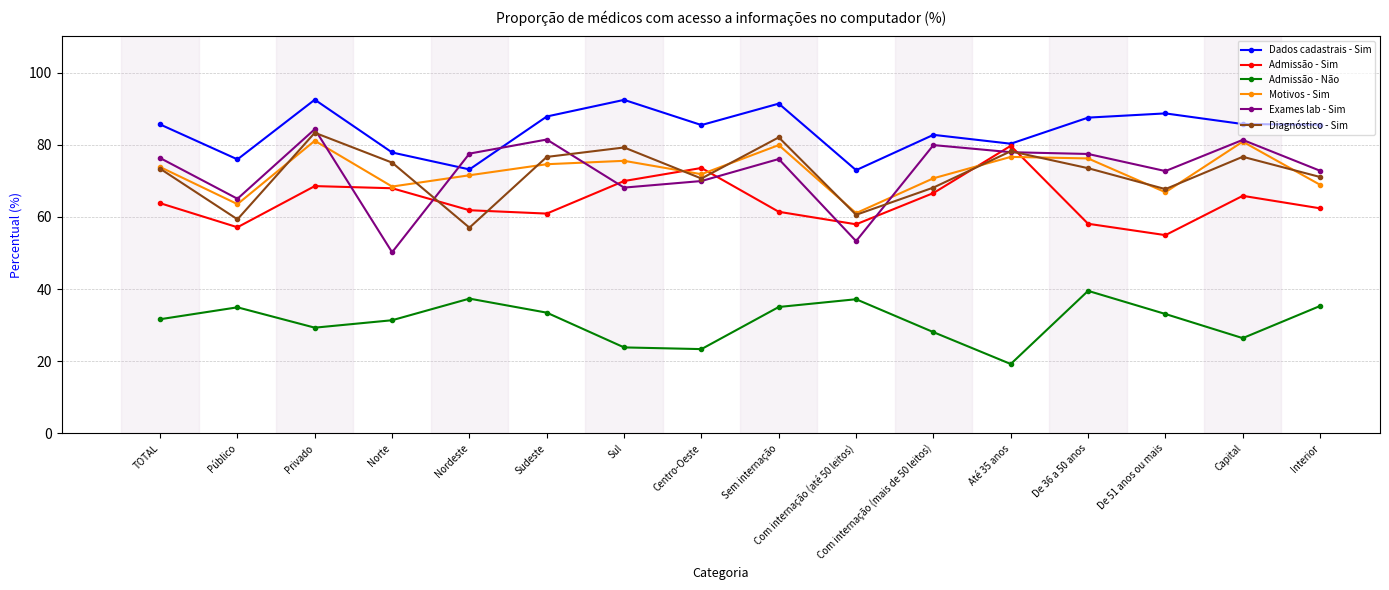

What is the value of the Admissão - Sim point at the 4th from the left?

67.9